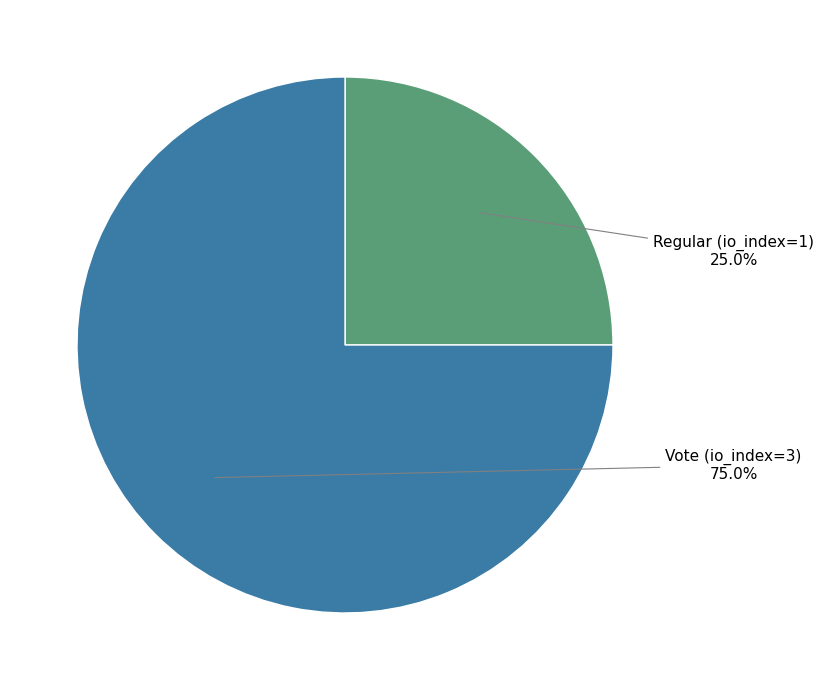

Is there any slice that represents more than half of the pie?

Yes